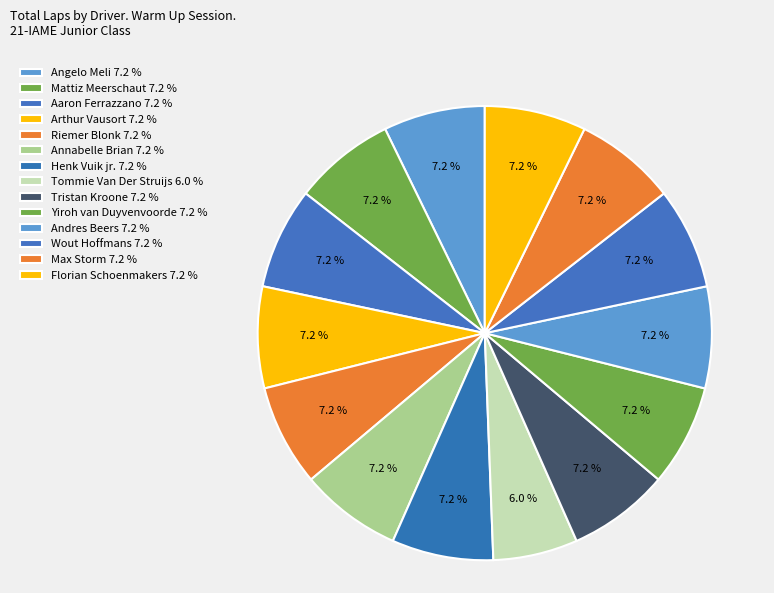

What is the largest slice in the pie chart?

Angelo Meli